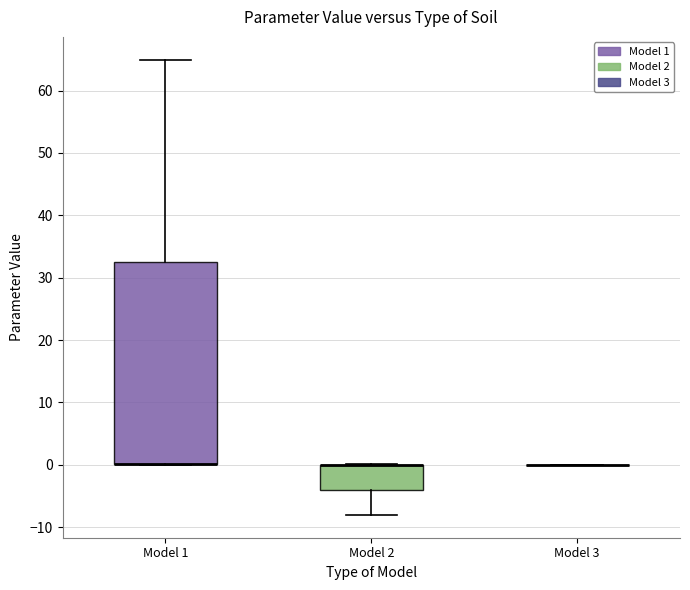

Comparing the boxes themselves (not the whiskers), which one is the tallest?

Model 1